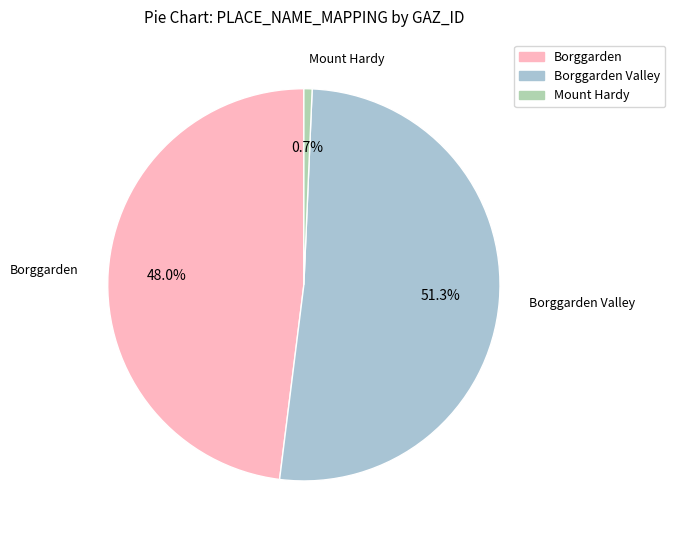

How much of the chart is everything except Borggarden?

52.0%